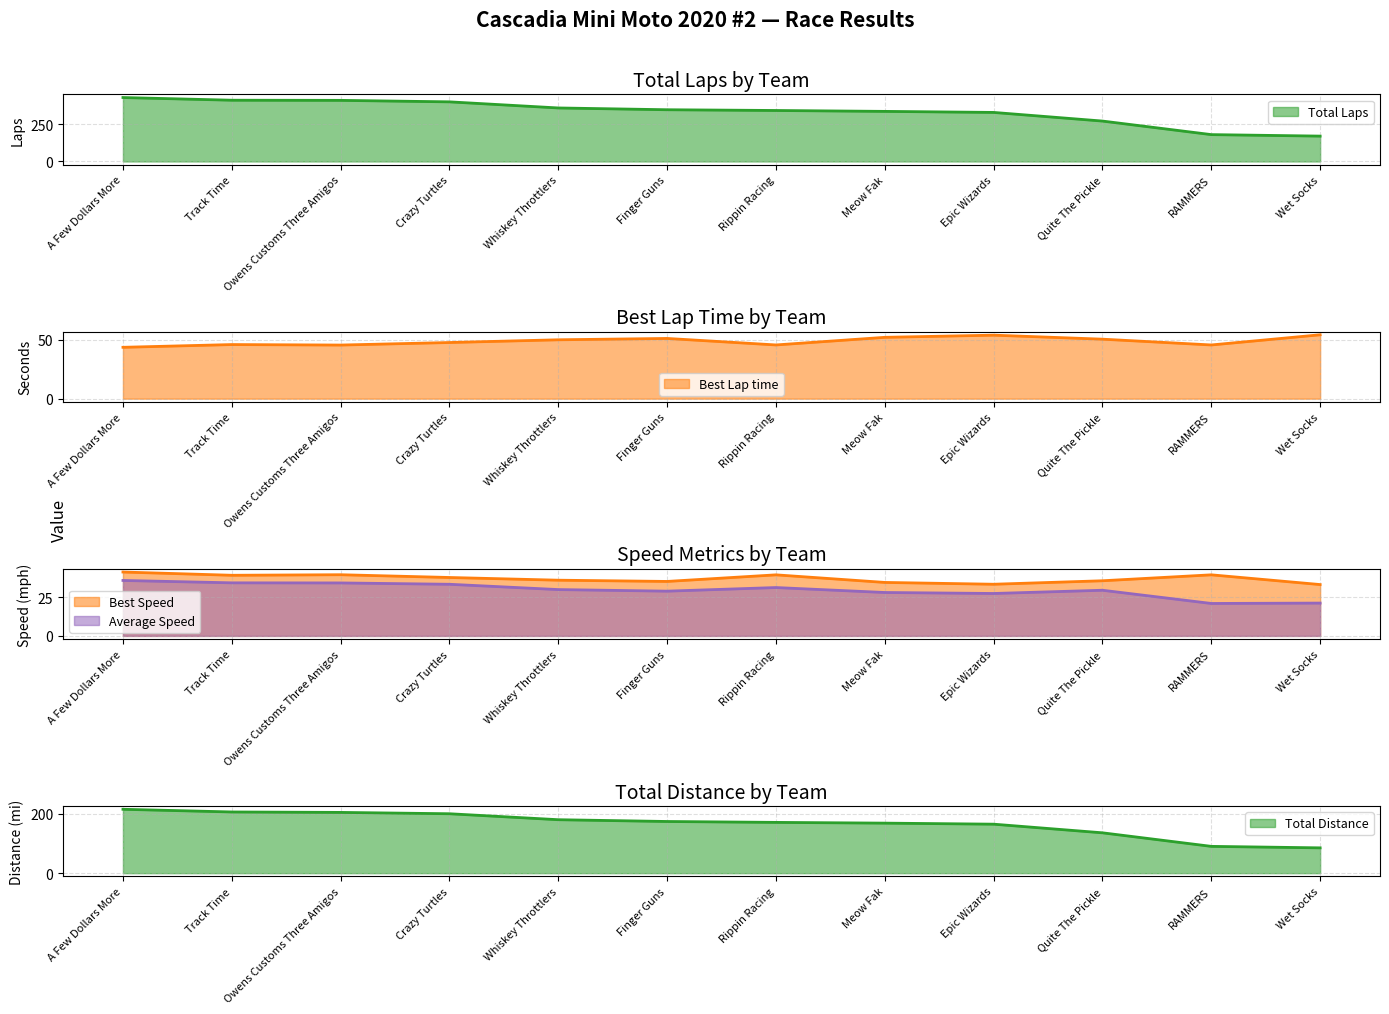

How many interior local peaks does the Best Speed series have?

3